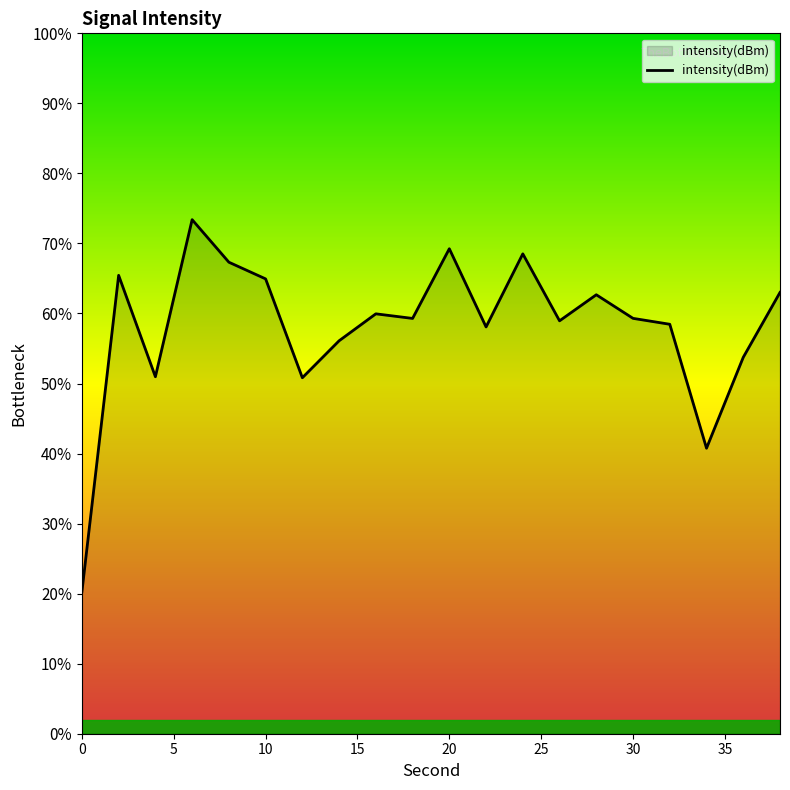

What is the smallest value displayed?

20.3